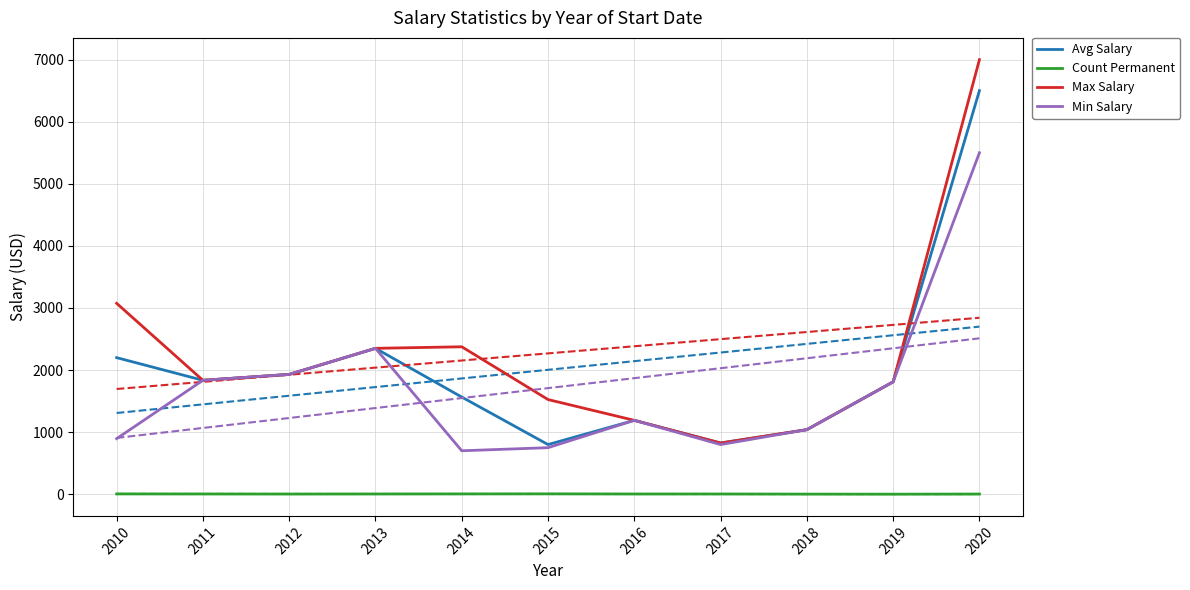

At which label is Max Salary closest to 3912?

2010